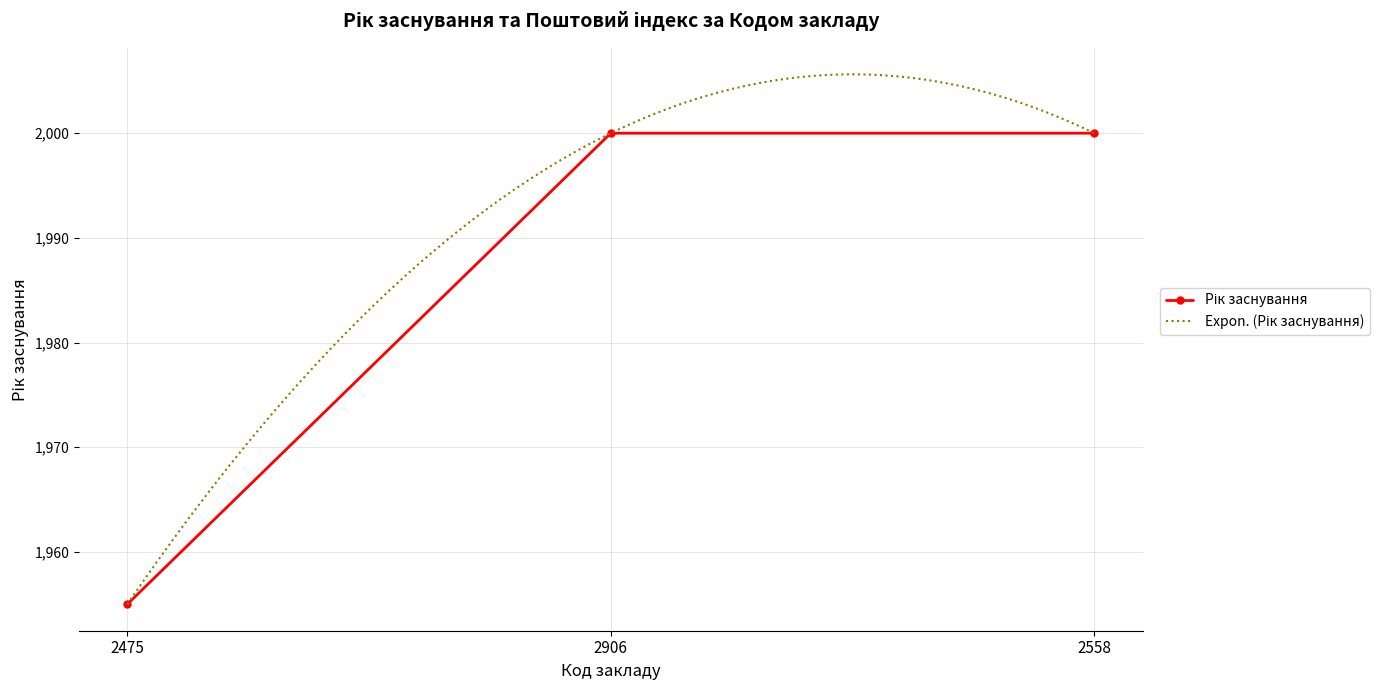

What is the difference between the values at 2475 and 2906?

45